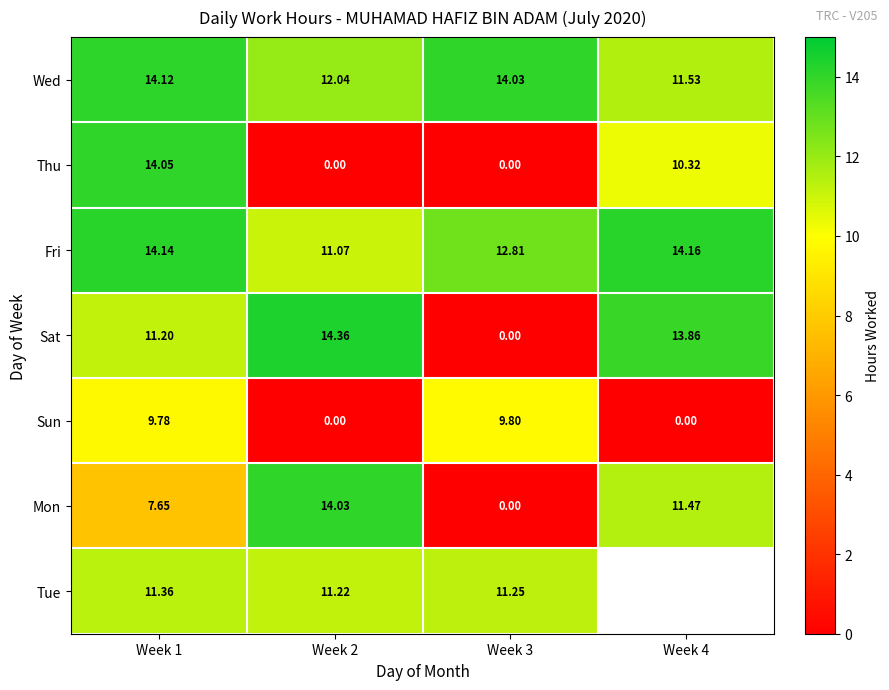

The value of Sat at Week 3 is 9.6. True or false?

False